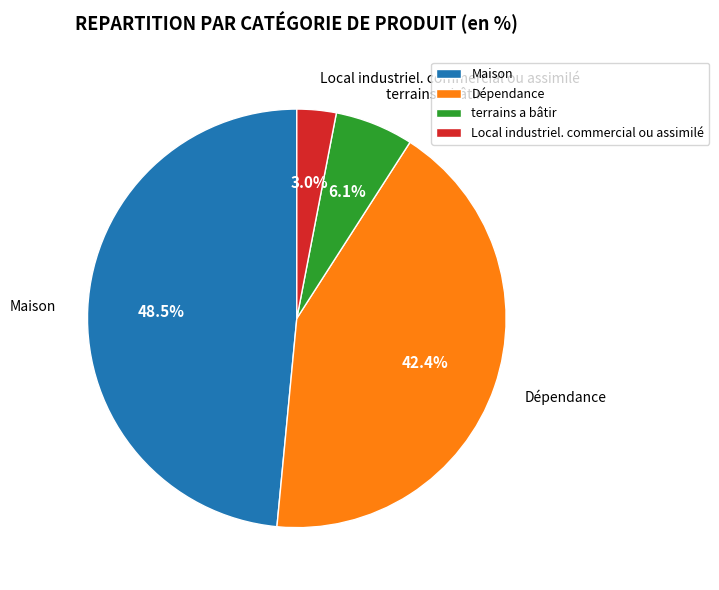

Rank the categories by value from lowest to highest.

Local industriel. commercial ou assimilé, terrains a bâtir, Dépendance, Maison